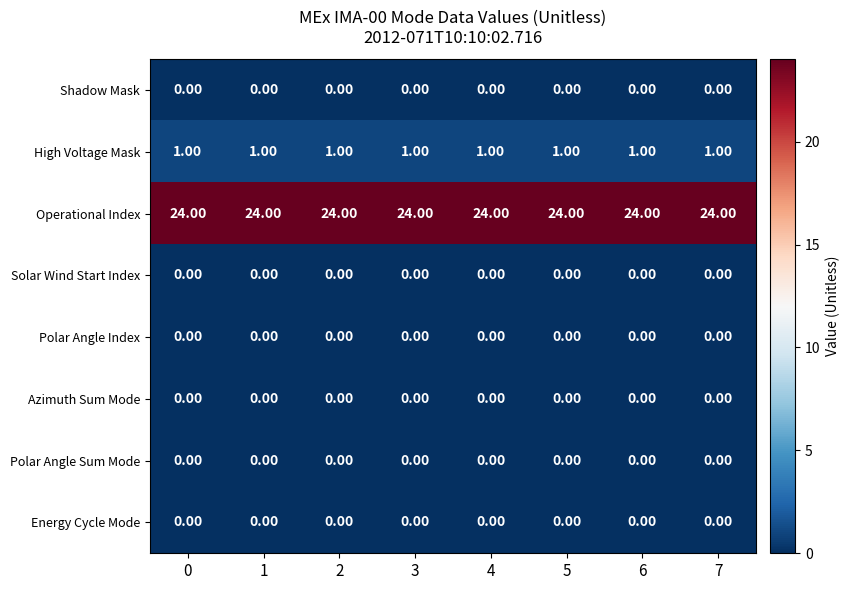

Which series has the largest total across all categories?

Operational Index